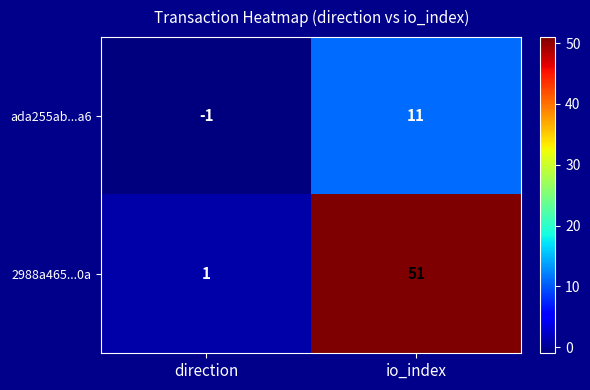

Where is 2988a465...0a nearest to the value 26?

direction